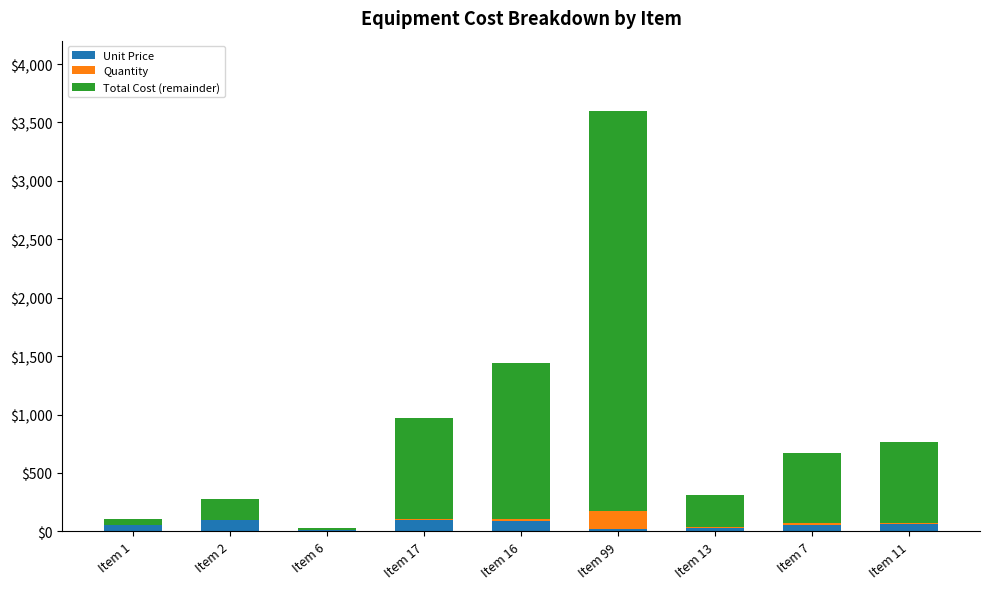

At which category is the sum across all series the highest?

Item 99